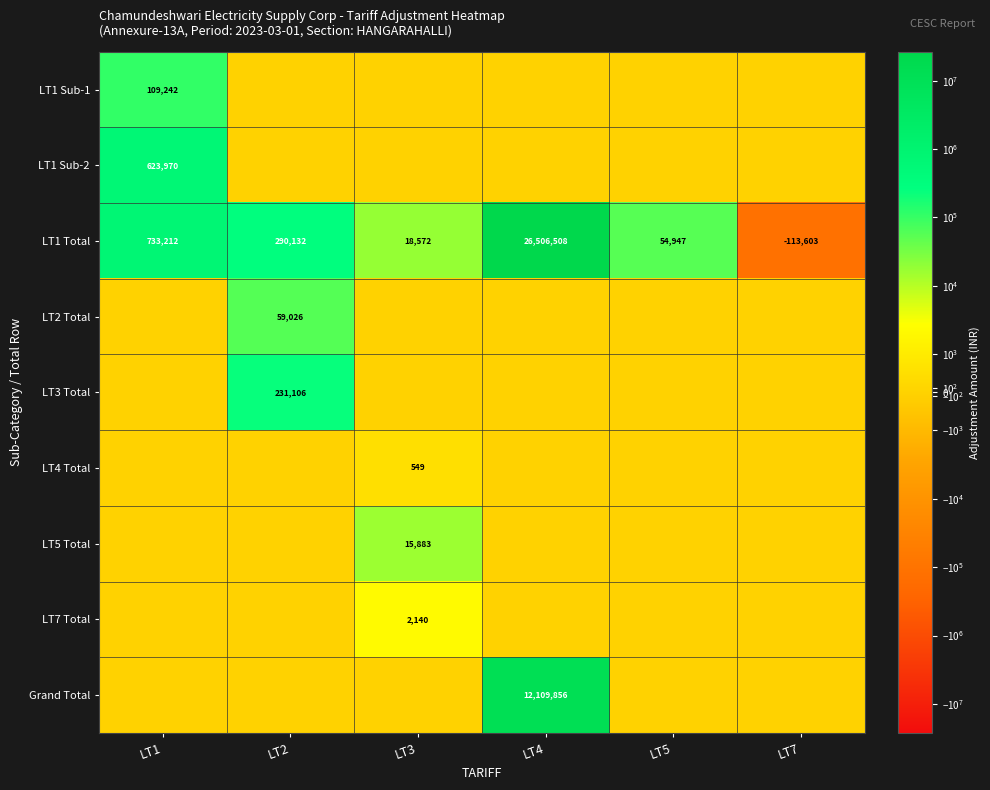

True or false: LT3 Total has a value of 310307 at LT2.

False